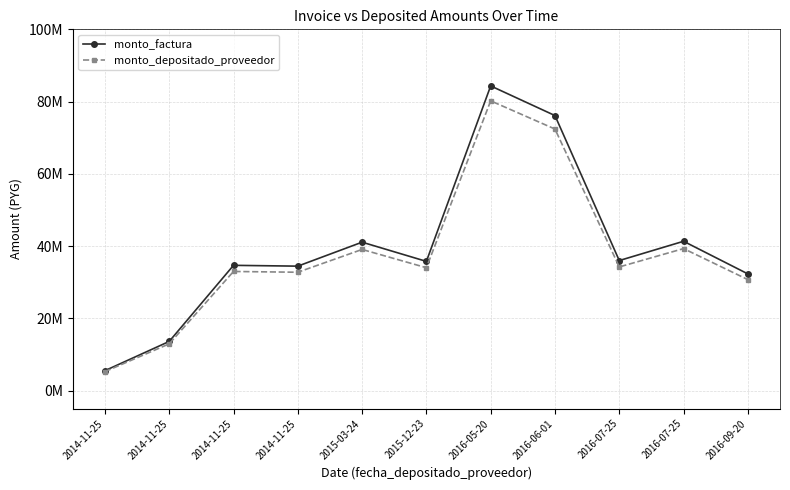

At which label is monto_depositado_proveedor closest to 42713015?

2016-07-25